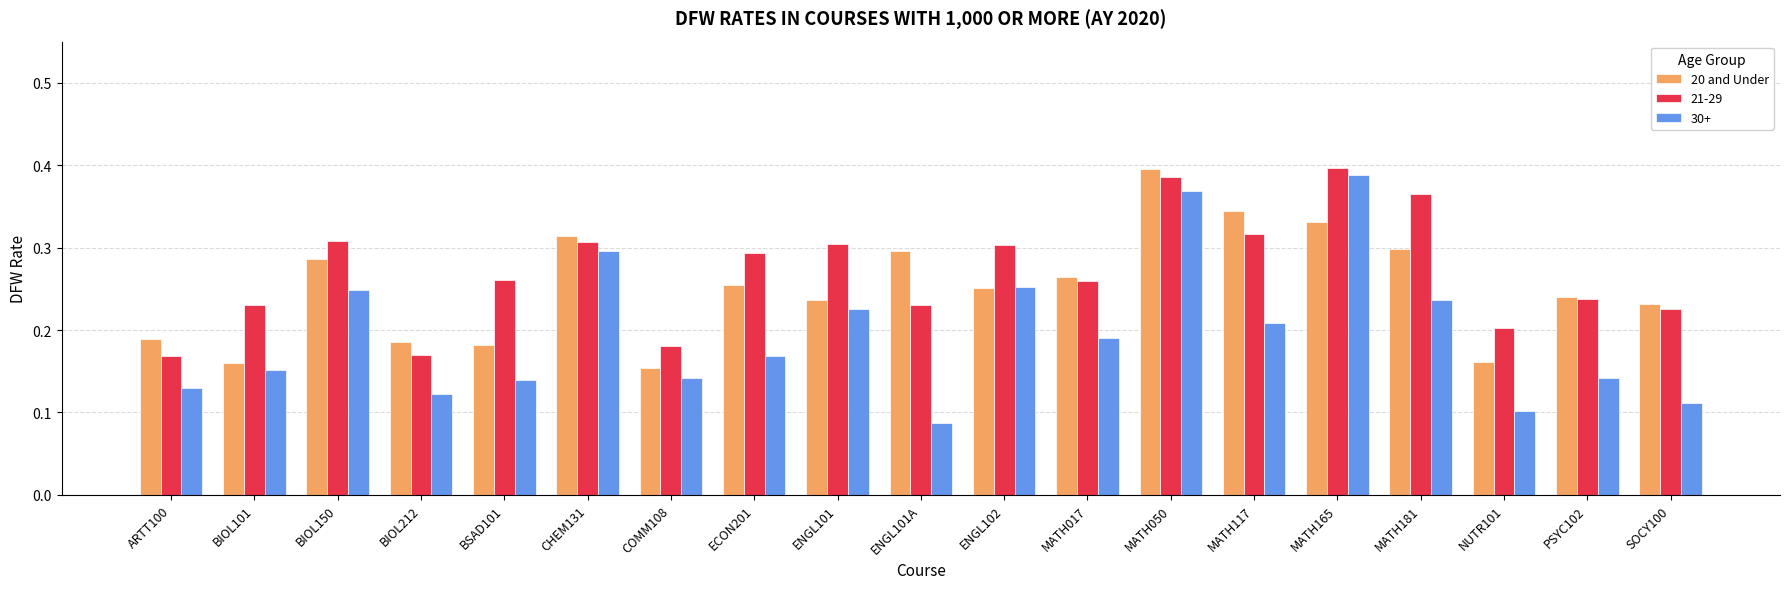

What is the sum of all 21-29 values?

5.1